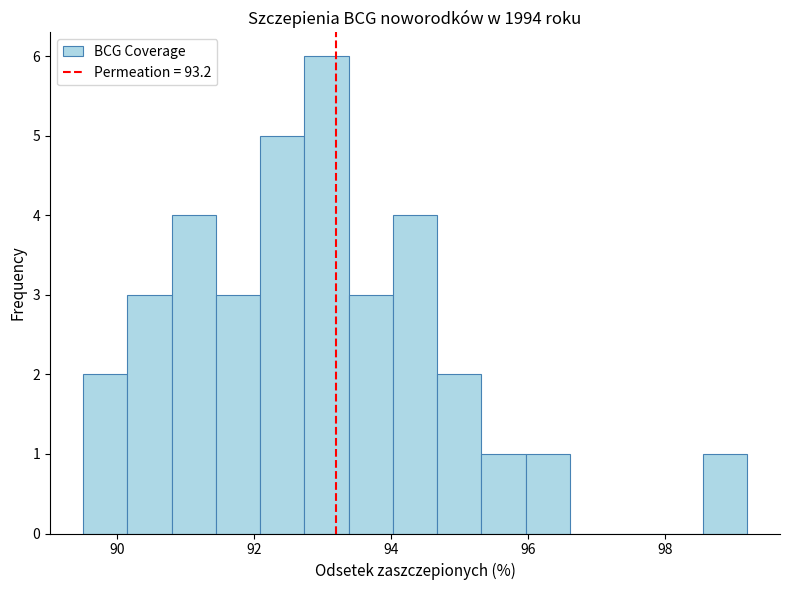

Read against the x-axis, roughly where is the centre of the tallest bar?

93.0